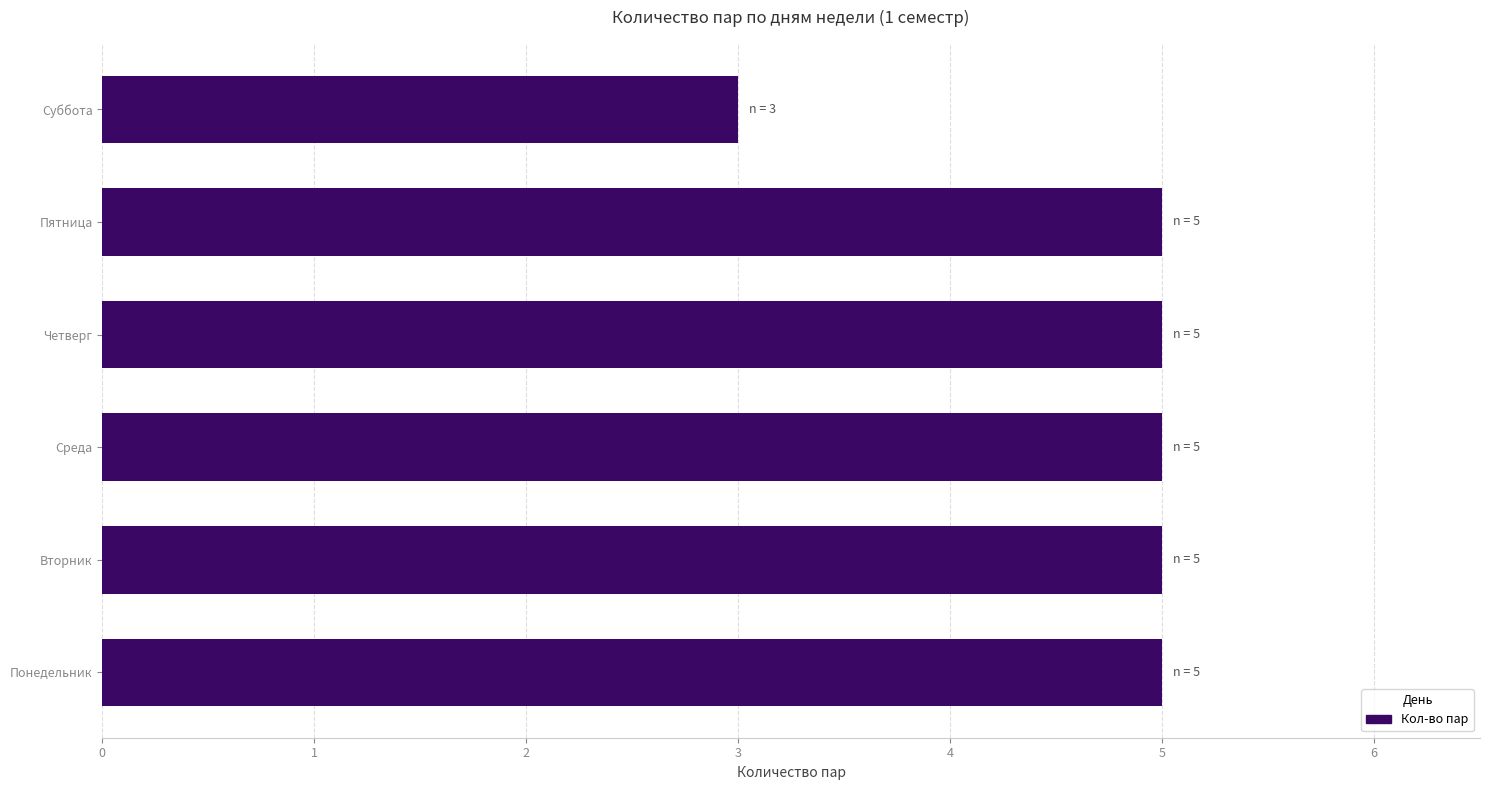

Which category has the lowest value across all series?

Суббота